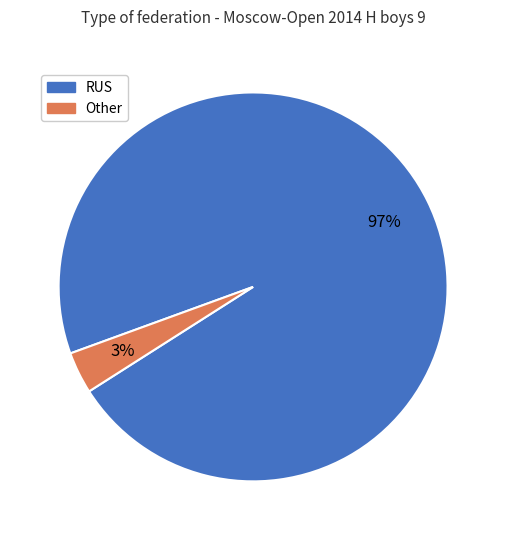

Is it true that Other is 3% of the pie?

True